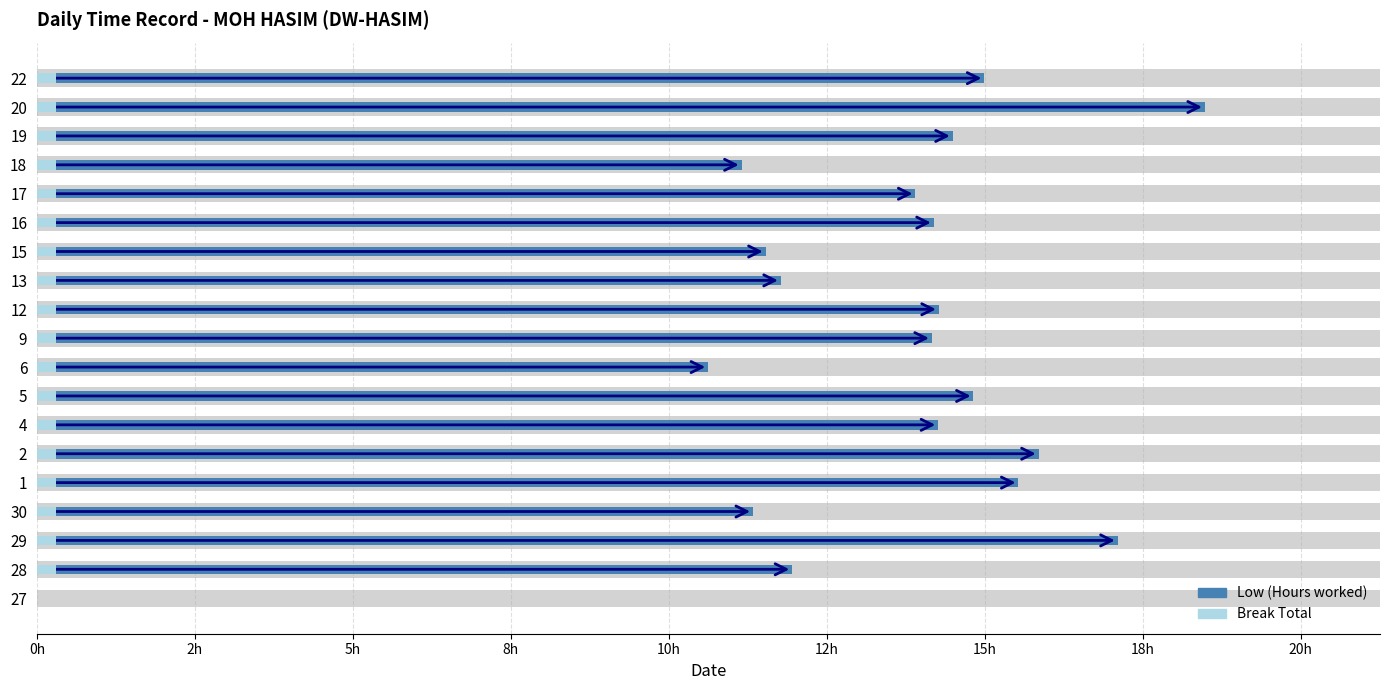

What is the sum of all Low (Hours worked) values?

250.4